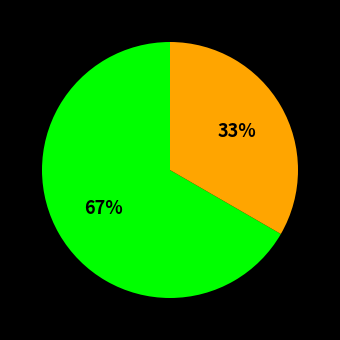

To the nearest percent, what is the average slice percentage?

50%